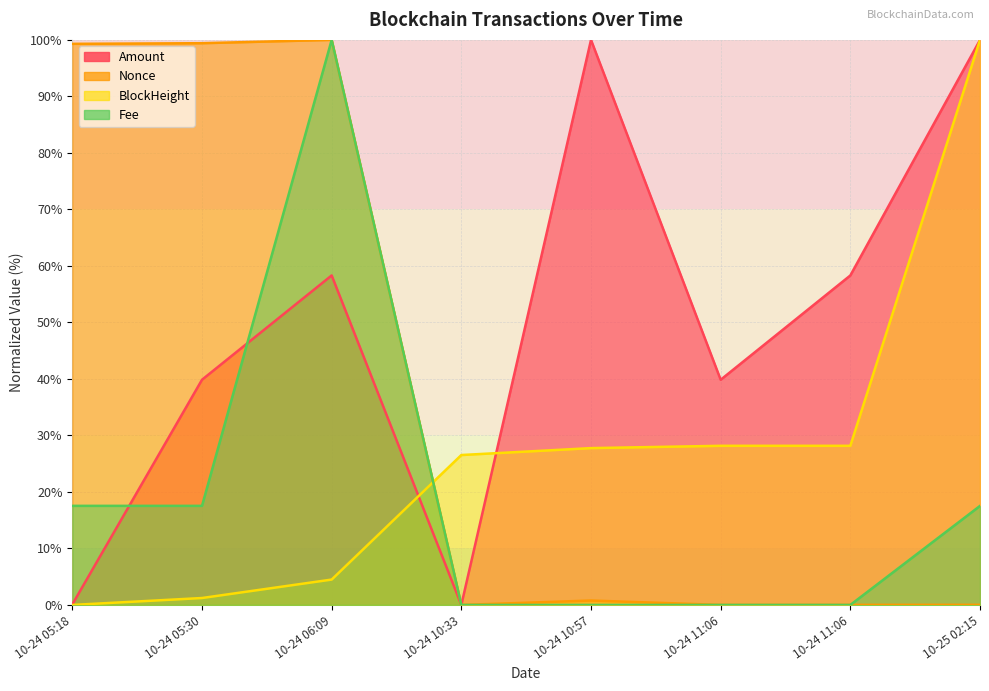

How many values in BlockHeight are above zero?

7